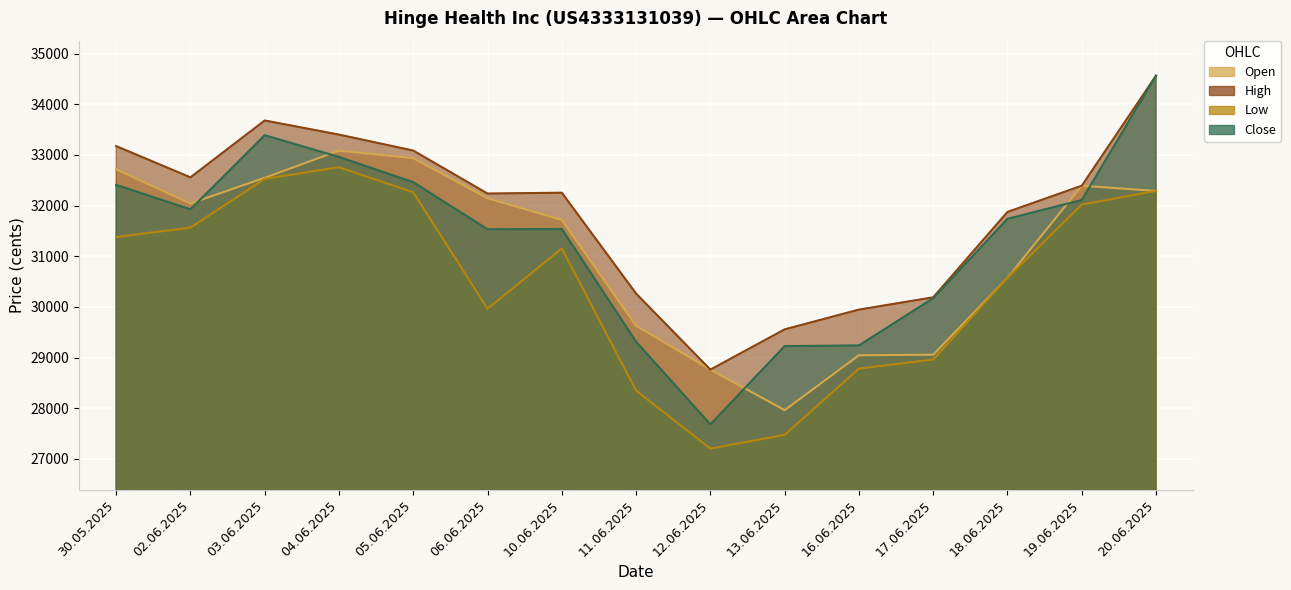

How many interior local peaks does the Open series have?

2